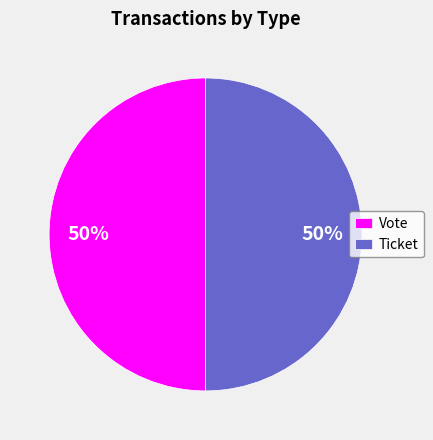

True or false: Ticket accounts for 50% of the total.

True